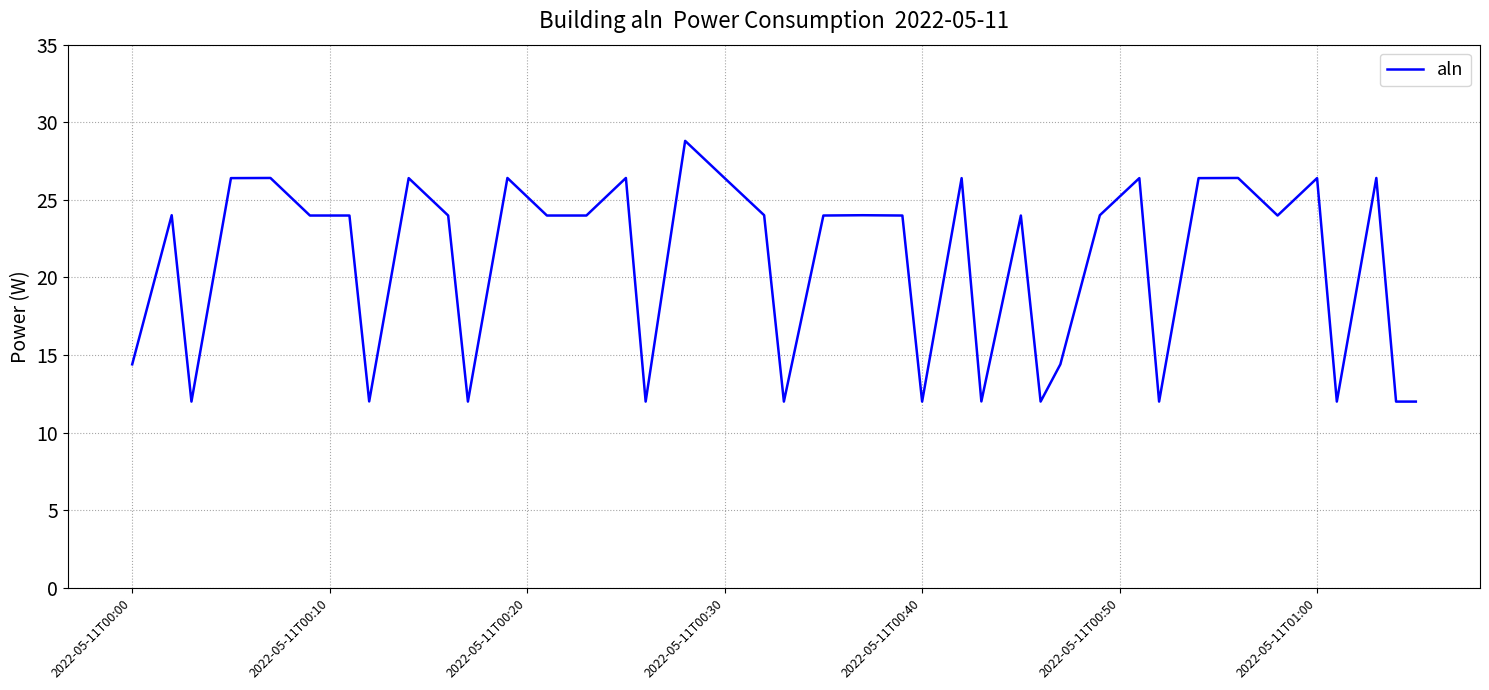

What is the maximum value shown in the chart?

28.8